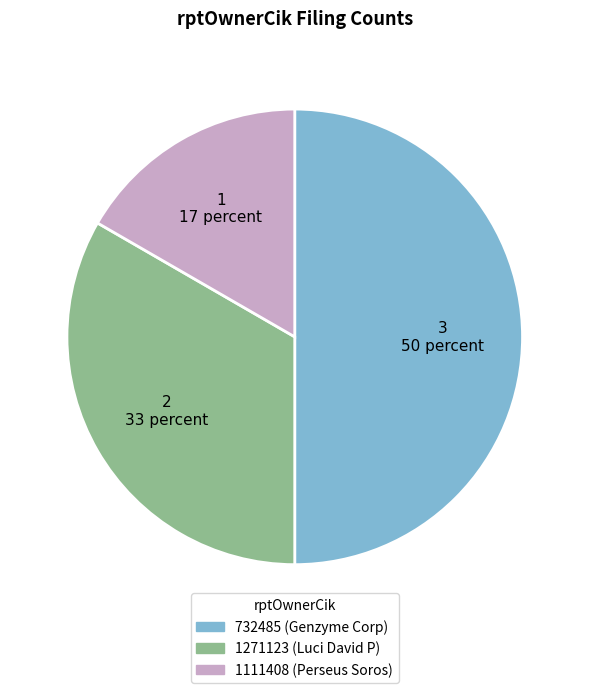

Which category has the biggest portion of the pie?

732485